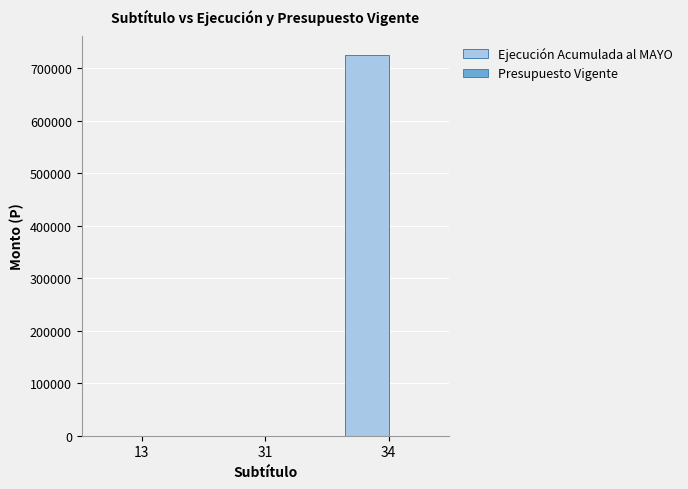

At which category is the sum across all series the highest?

34